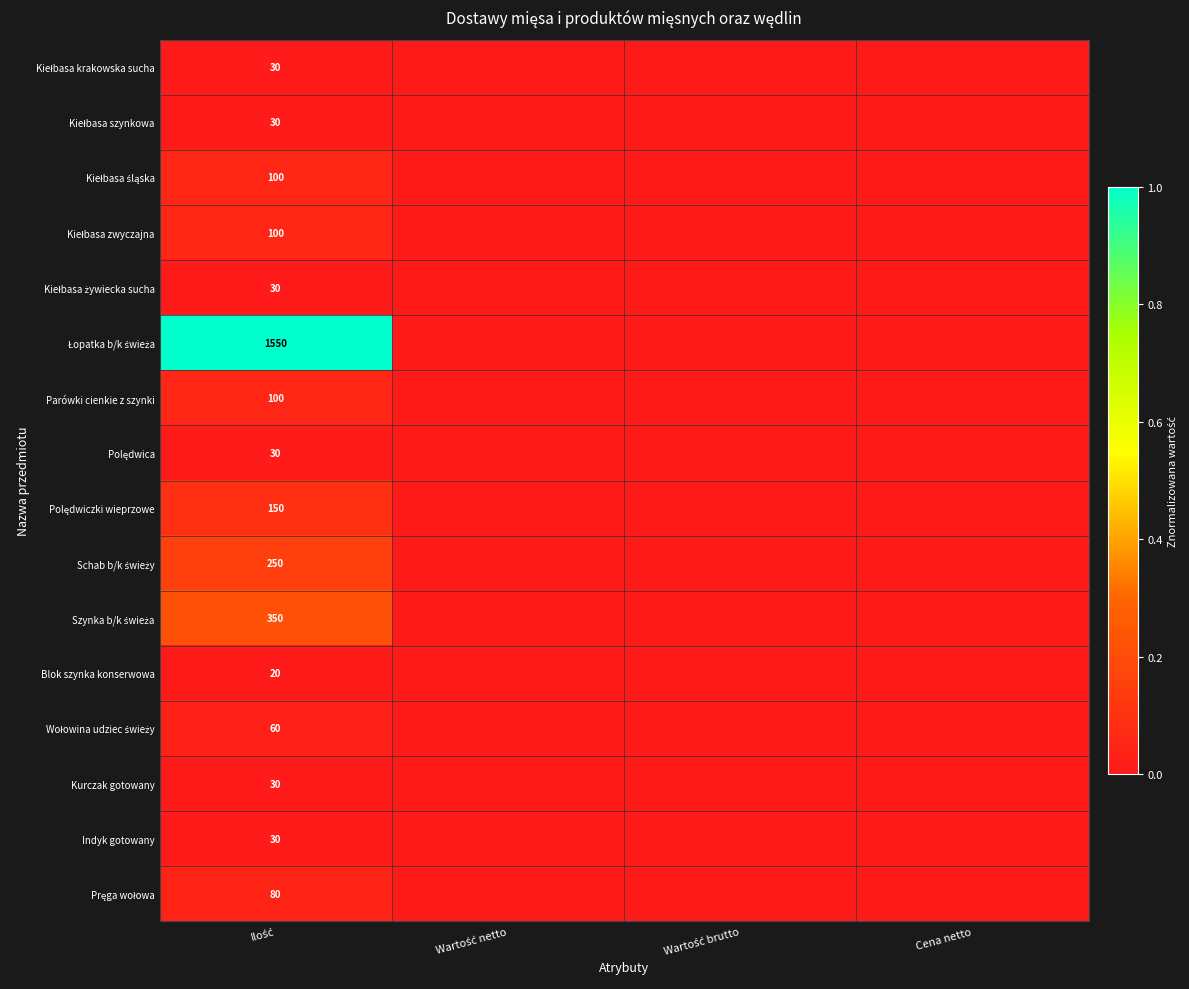

Is it true that Polędwiczki wieprzowe equals 0.0 at Wartość netto?

False